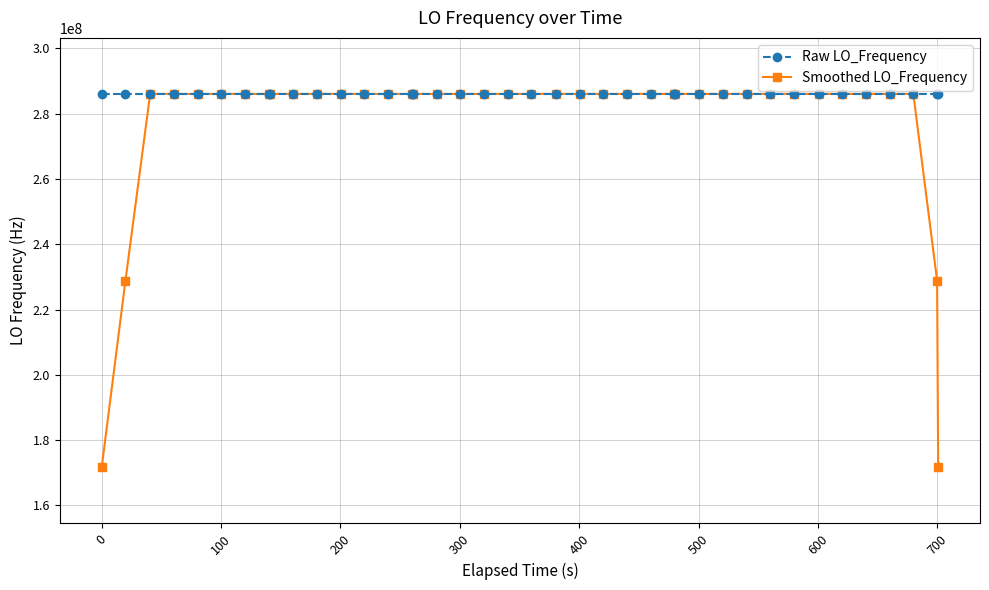

True or false: Raw LO_Frequency has more than 1 points higher than both neighbors.

True